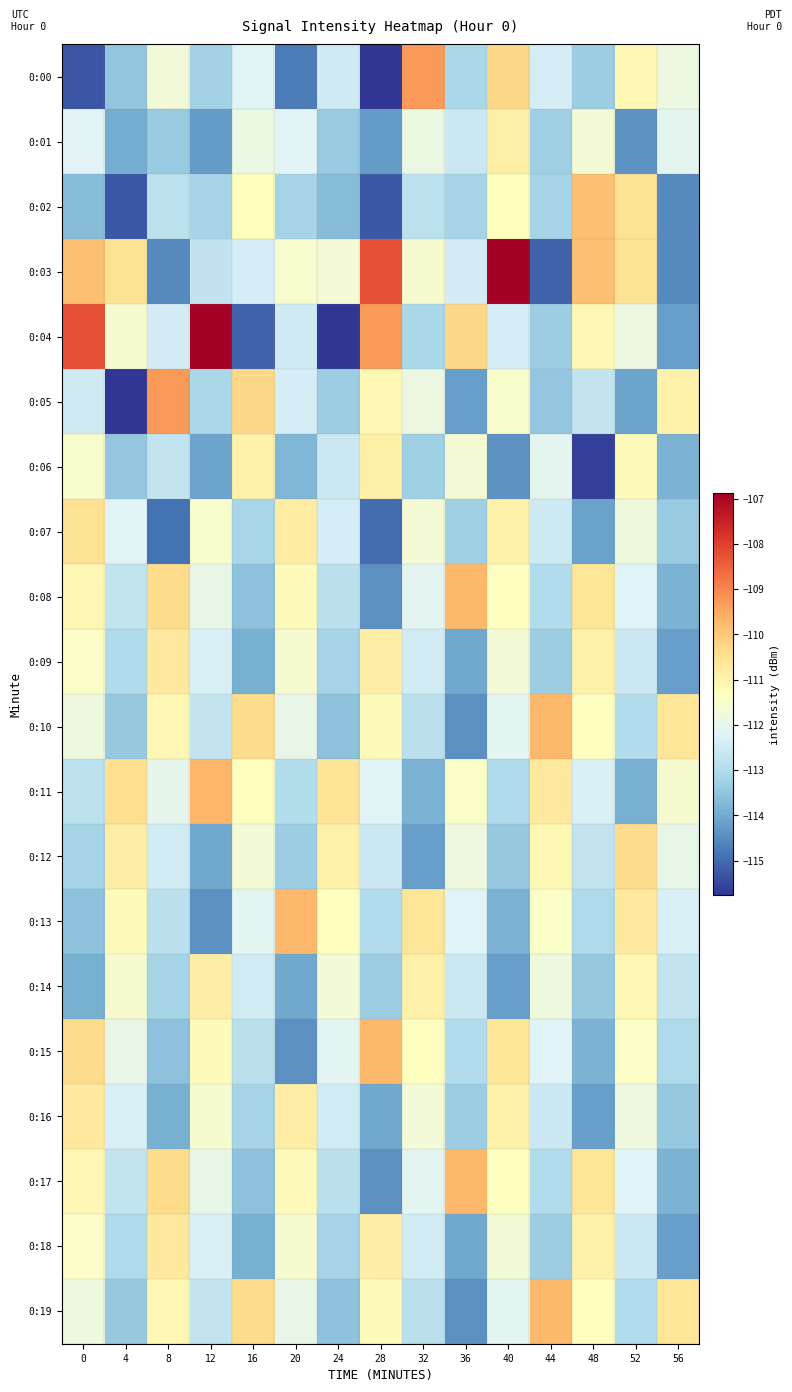

Which series has the widest spread of values?

0:04